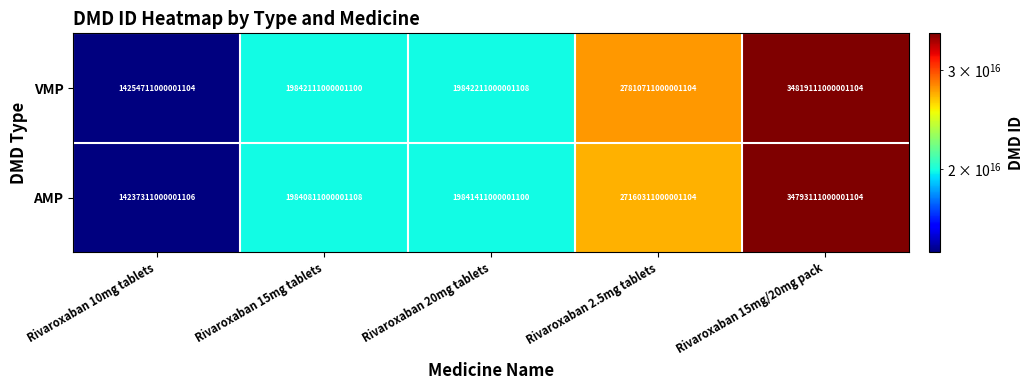

Where is AMP nearest to the value 24515211000001104?

Rivaroxaban 2.5mg tablets